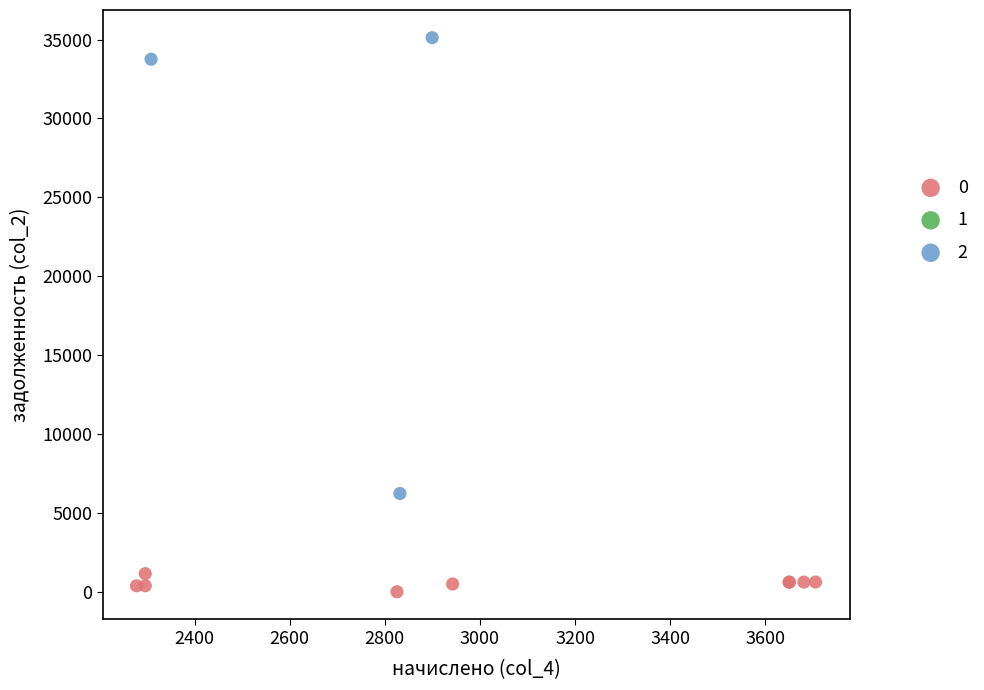

Which series contains the highest Y value?

2